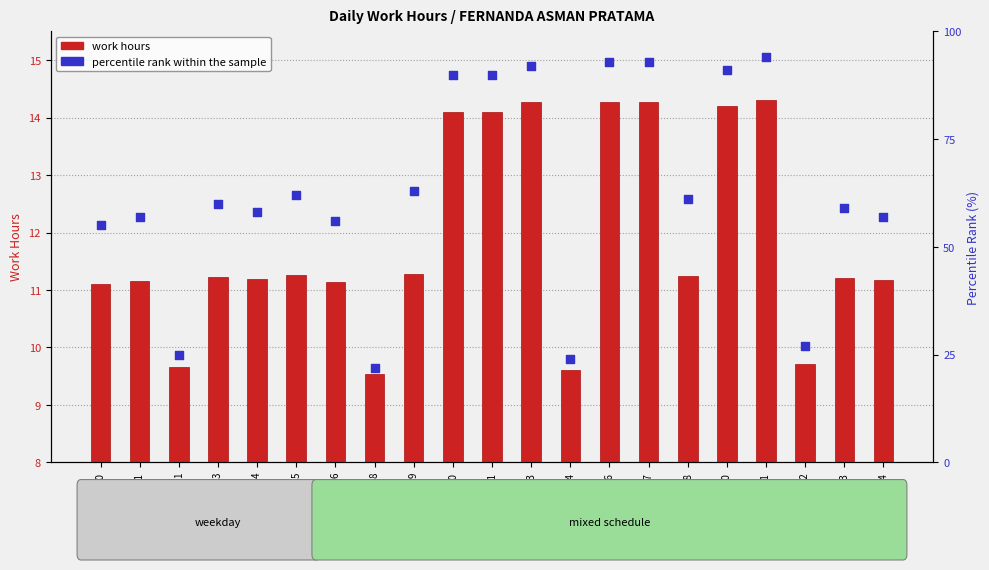

Which series contains the highest Y value?

percentile rank